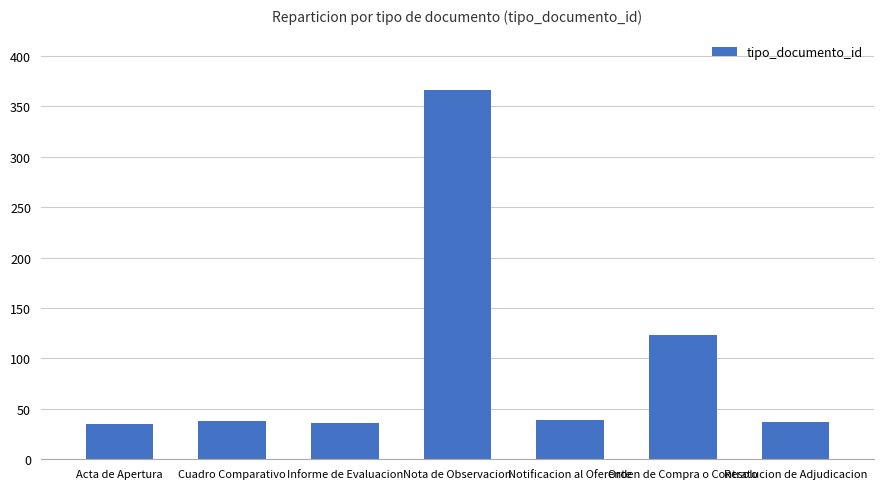

Approximately how many times larger is the value at Cuadro Comparativo compared to Notificacion al Oferente?

1.0